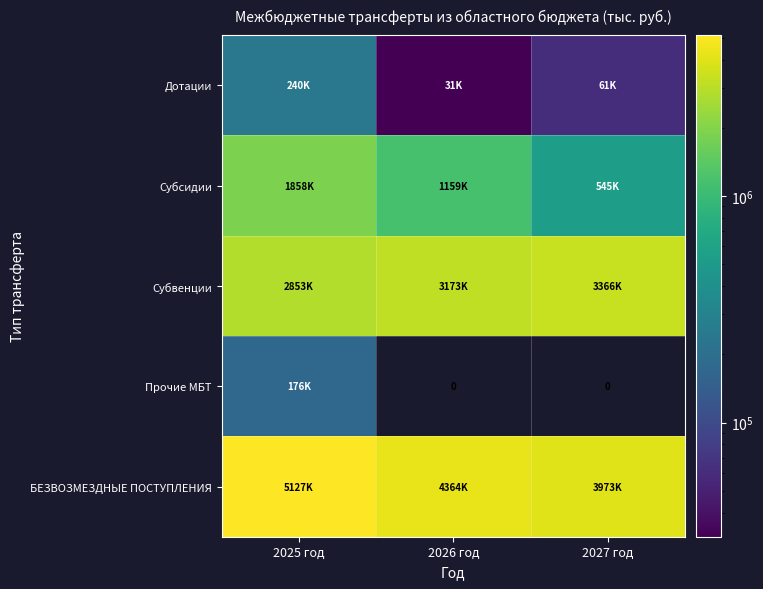

What is the sum of the Субсидии values at 2026 год and 2027 год?

1704386.1